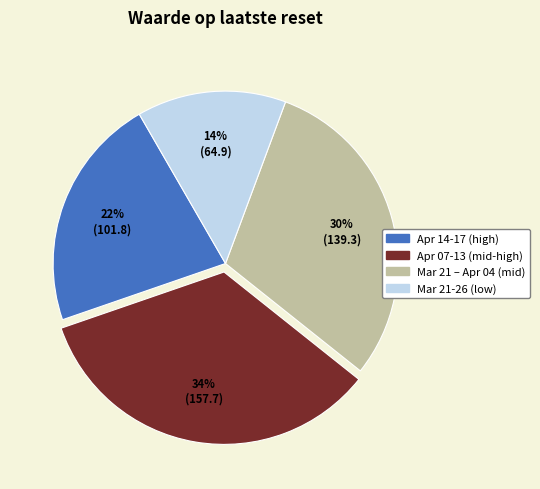

To the nearest percent, what percentage of the pie is Apr 07-13 (mid-high)?

34%